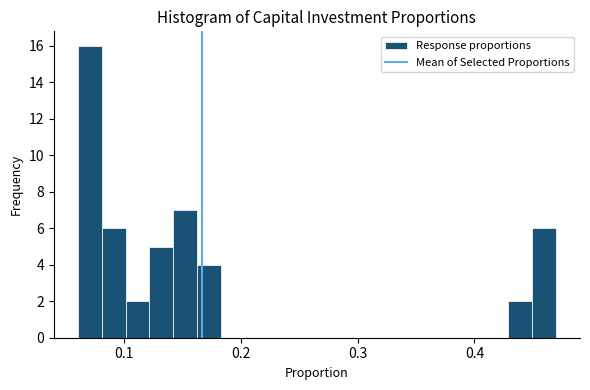

Around what value on the x-axis is the tallest bar? Give the approximate position of its centre, as read against the axis.

0.07